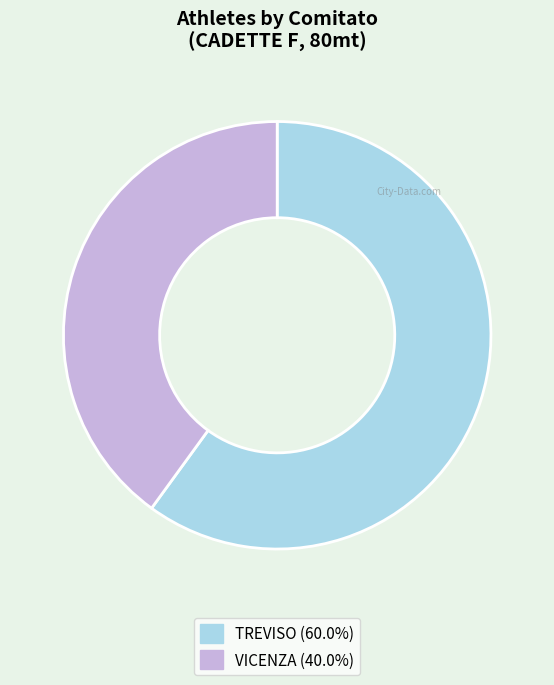

The VICENZA slice represents 47% of the pie. True or false?

False